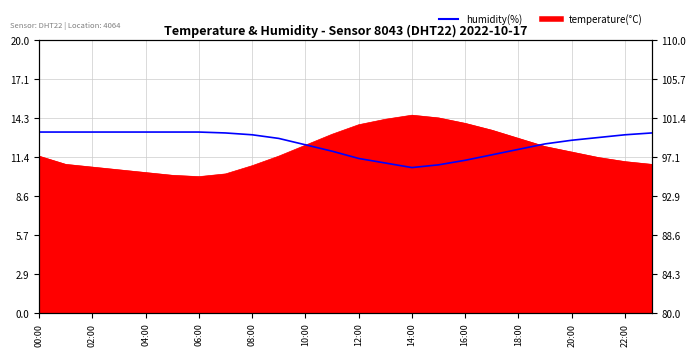

How many data points does each series have?

24